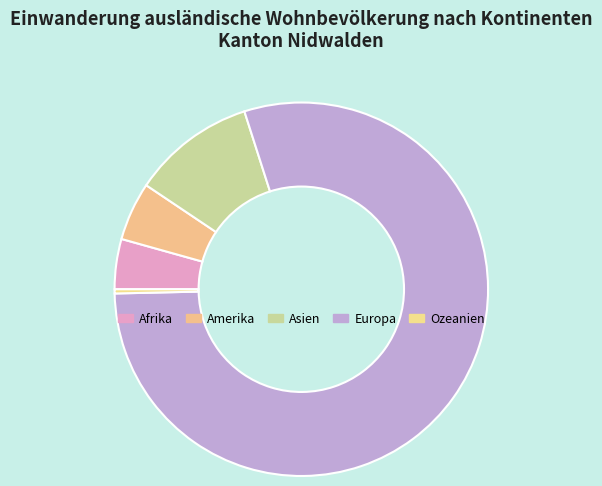

True or false: Ozeanien accounts for 0% of the total.

True